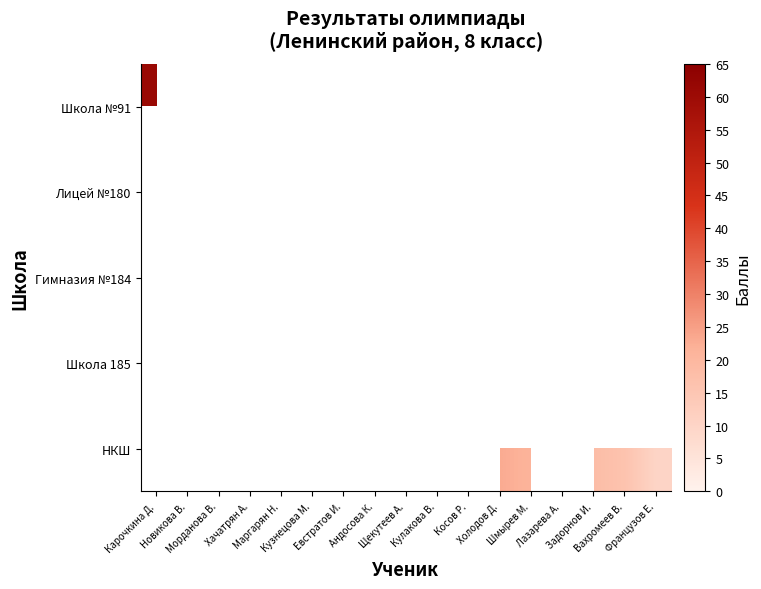

List the labels in order of Школа 185 value, smallest first.

Карочкина Д., Новикова В., Морданова В., Хачатрян А., Маргарян Н., Кузнецова М., Евстратов И., Андосова К., Щекутеев А., Кулакова В., Косов Р., Холодов Д., Шмырев М., Лазарева А., Задорнов И., Вахромеев В., Французов Е.